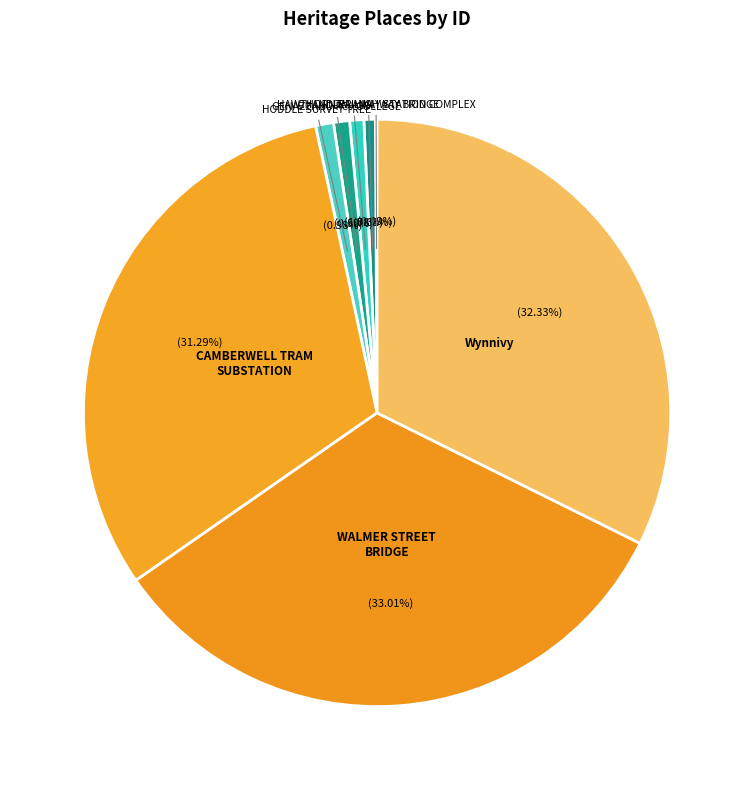

Approximately how many times larger is the value at WALMER STREET BRIDGE compared to GENAZZANO FCJ COLLEGE?

37.5